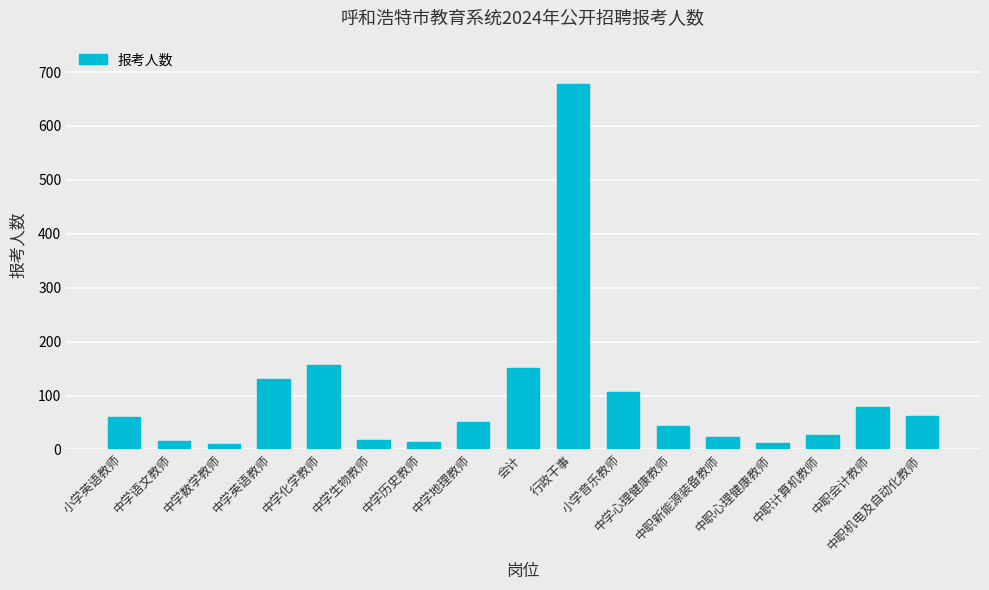

Which has a higher value, 中学心理健康教师 or 中学化学教师?

中学化学教师